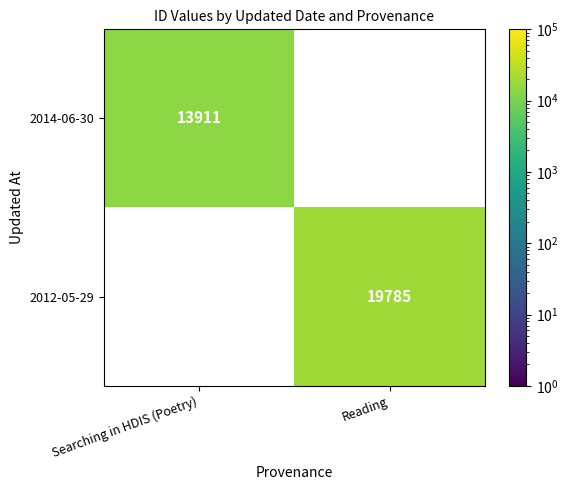

Which has a higher value, Searching in HDIS (Poetry) or Reading?

Reading